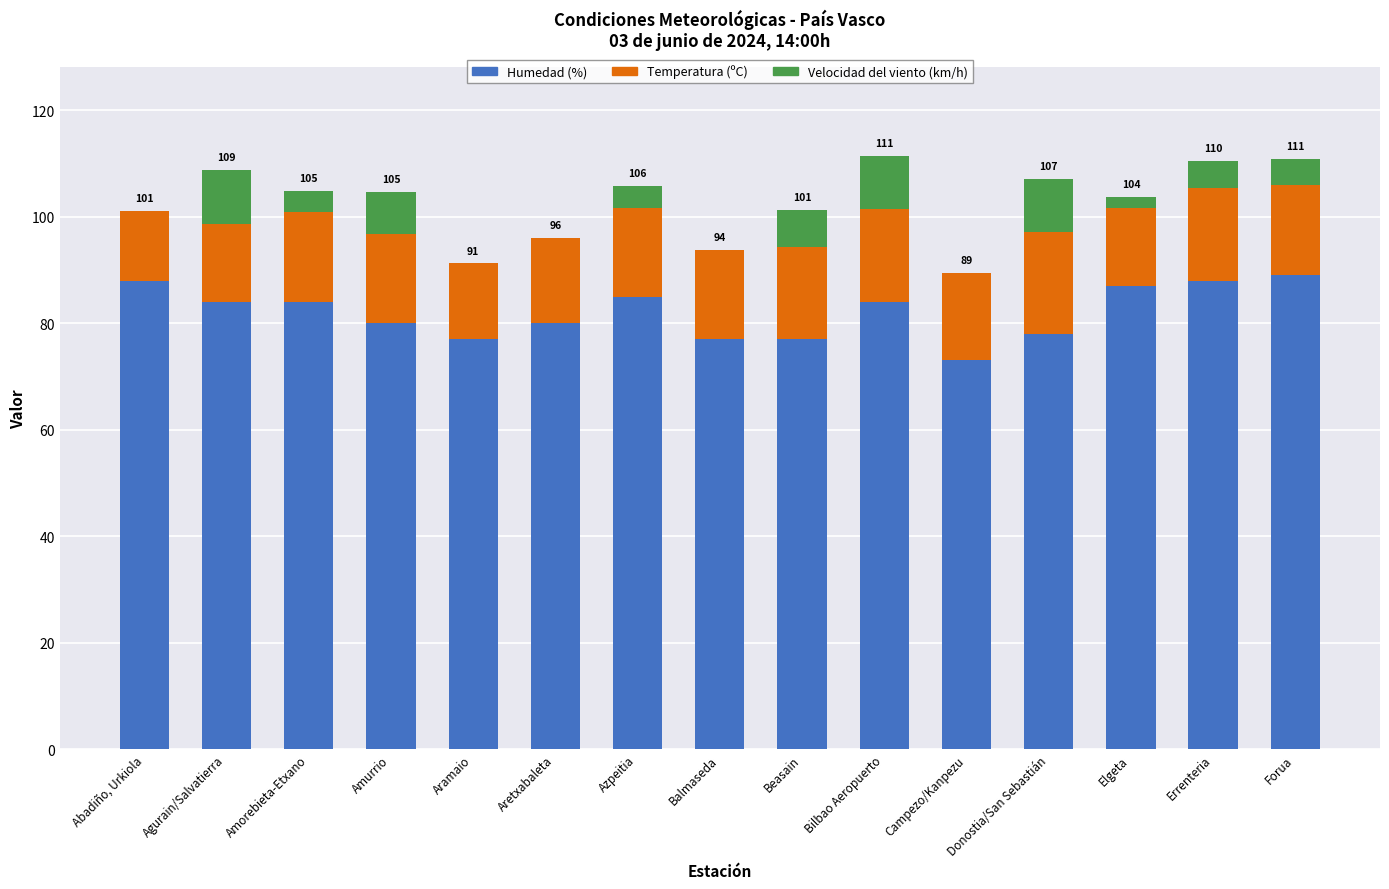

What is the total value across all series at Bilbao Aeropuerto?

111.4